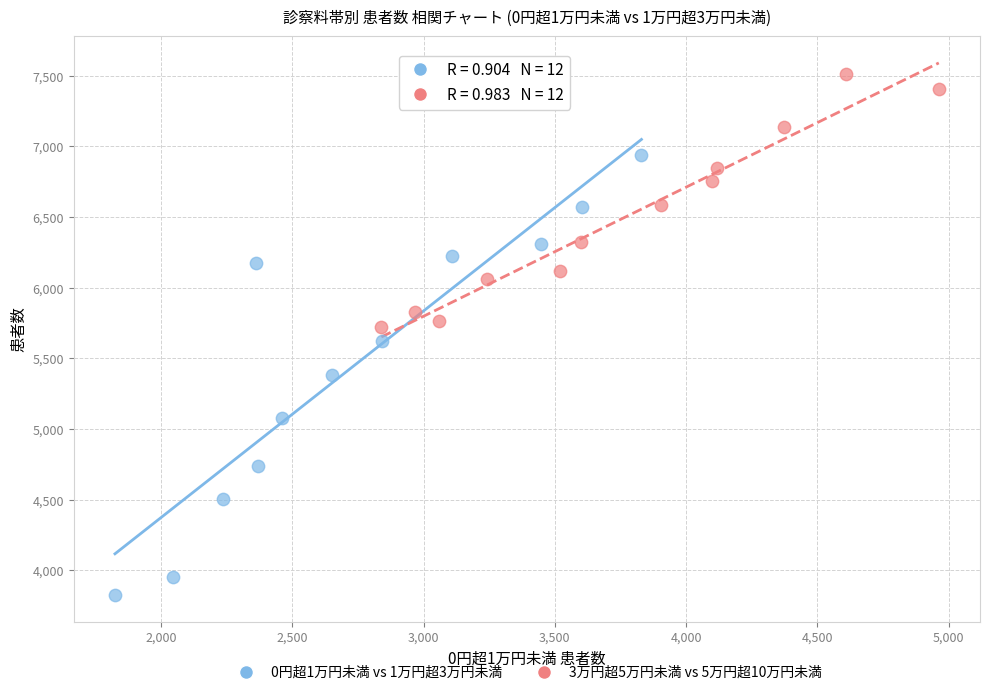

Which series contains the lowest Y value?

0円超1万円未満 vs 1万円超3万円未満